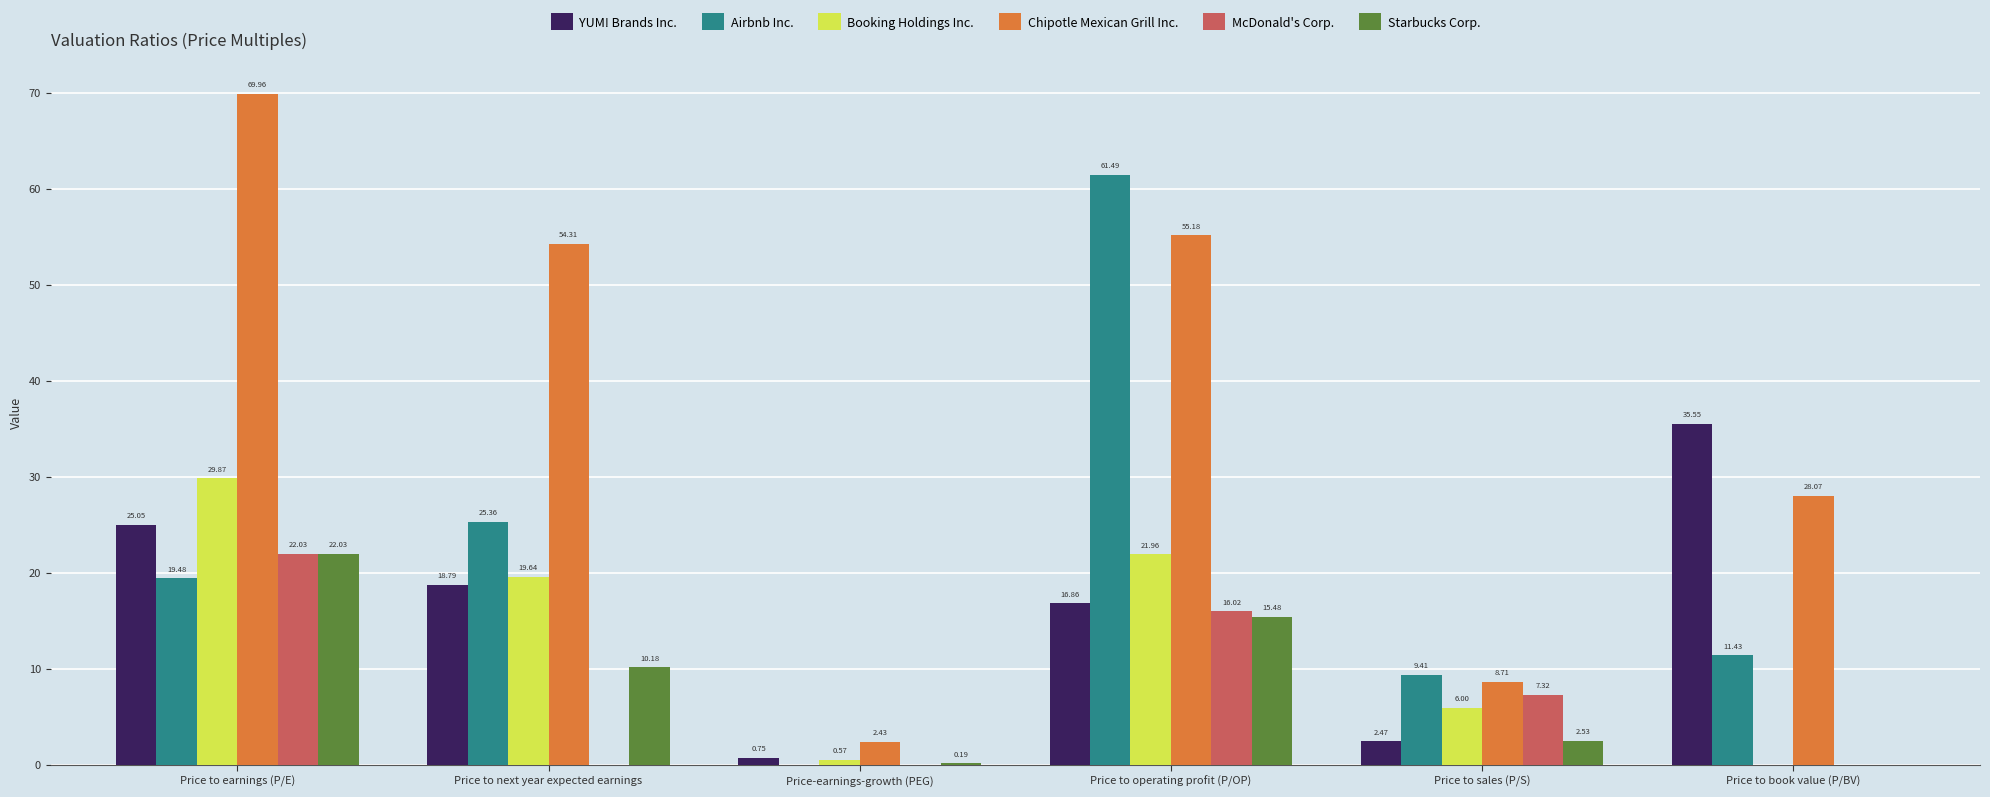

Between Price-earnings-growth (PEG) and Price to sales (P/S), which series saw the biggest shift?

Airbnb Inc.